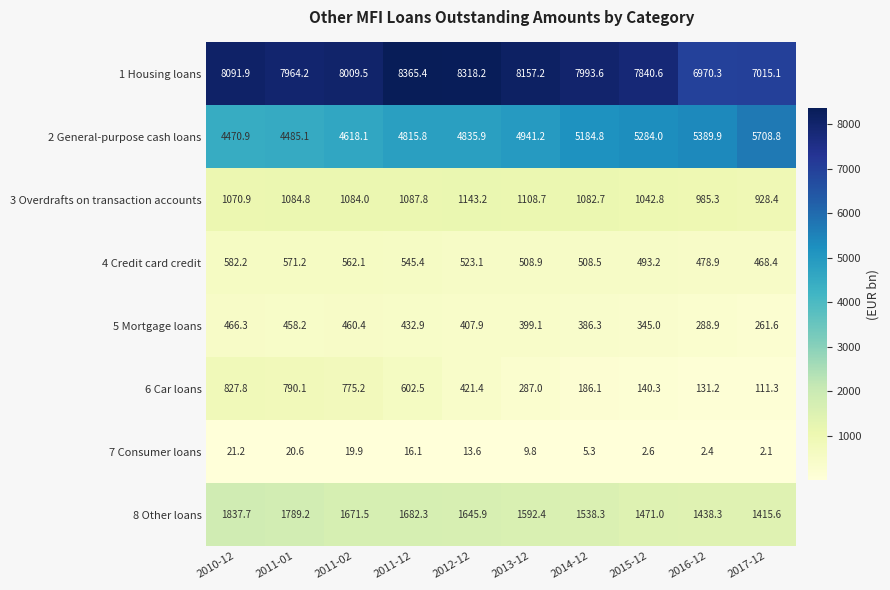

At how many categories does at least one series exceed 6819?

10